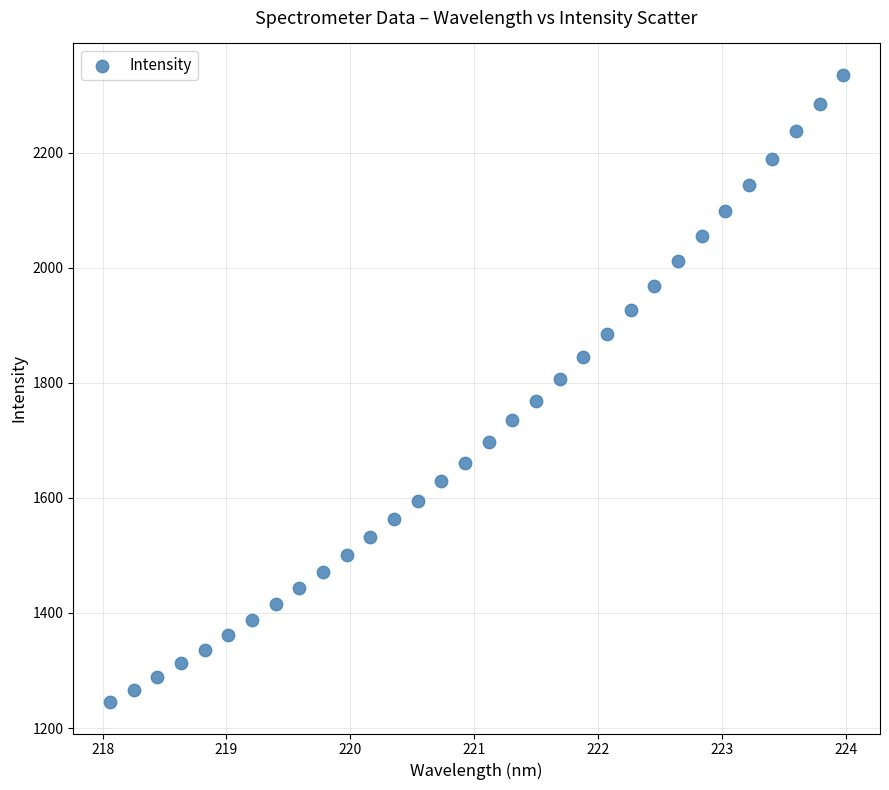

What is the range of Y values (max minus min)?

1090.0